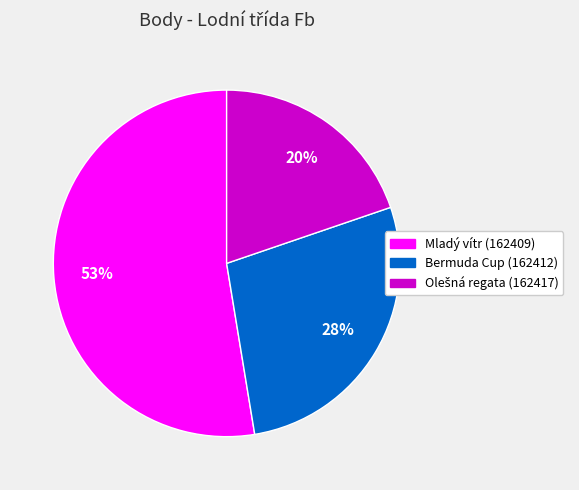

How many slices are in this pie chart?

3